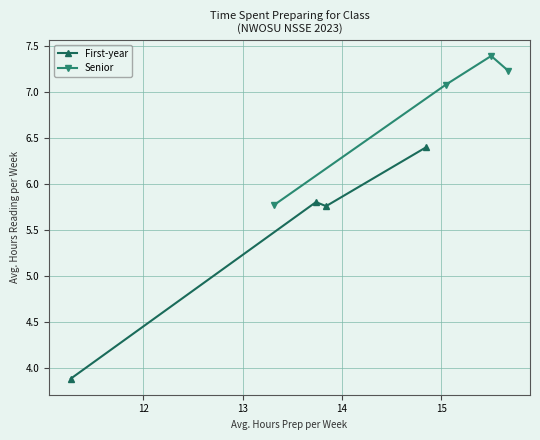

What is the lowest value of the First-year series?

3.9